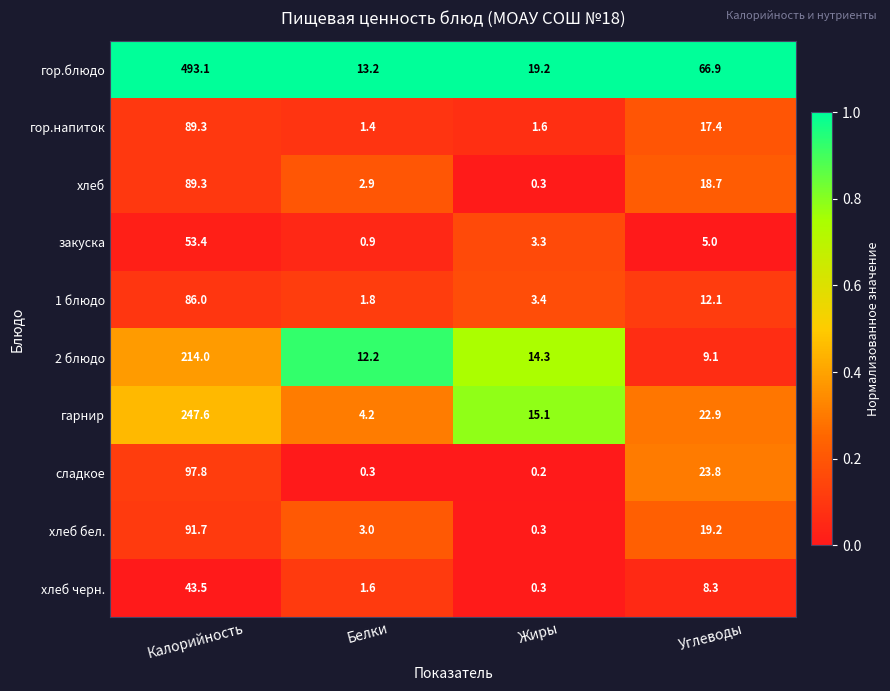

True or false: гор.напиток has a value of 2.5 at Белки.

False